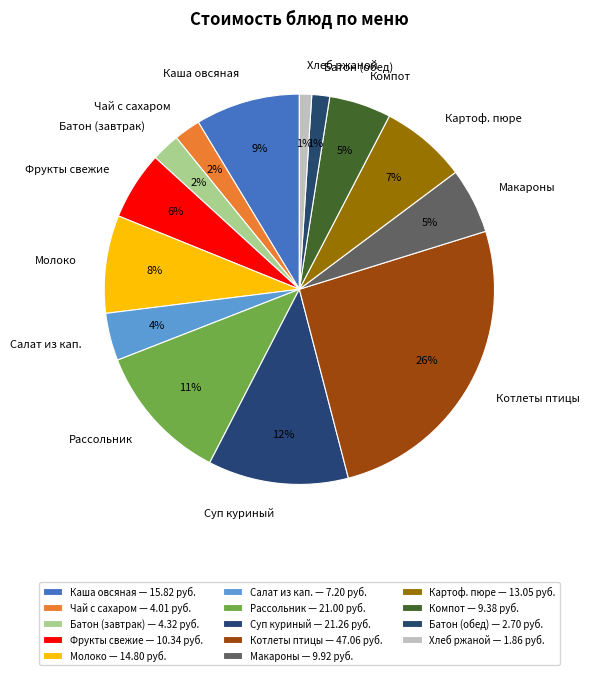

Does any single category account for the majority?

No